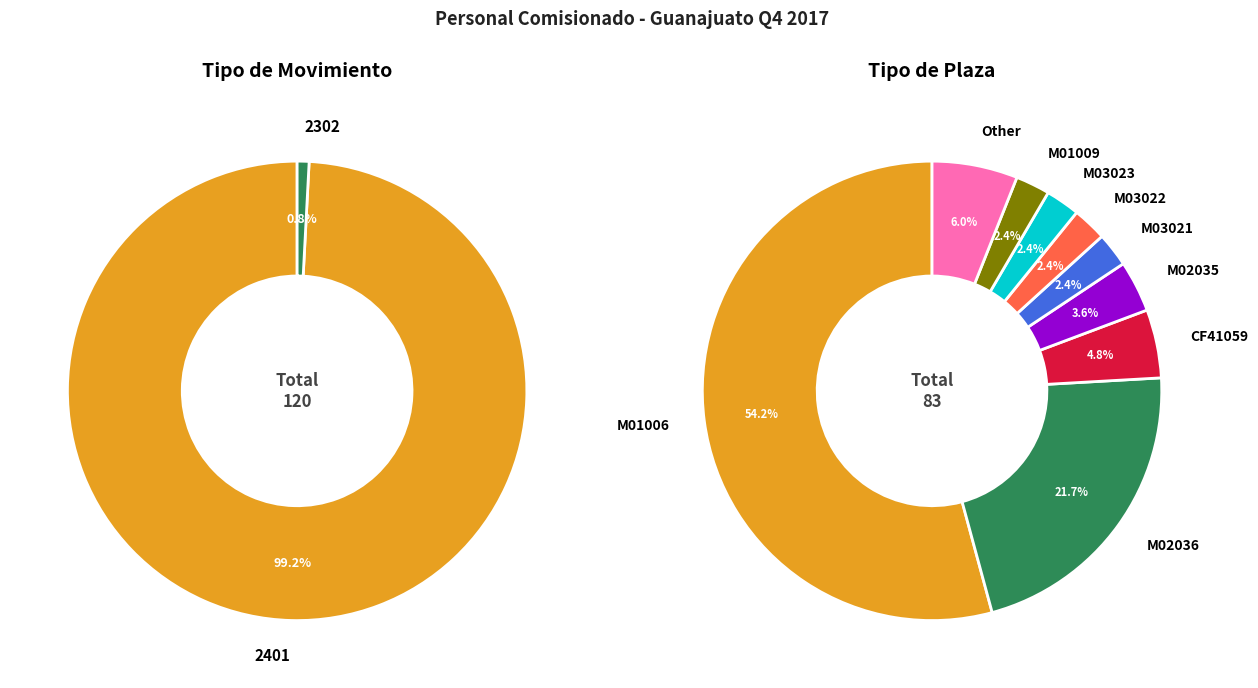

Approximately how many times larger is the value at CF41059 compared to M03022?

2.0